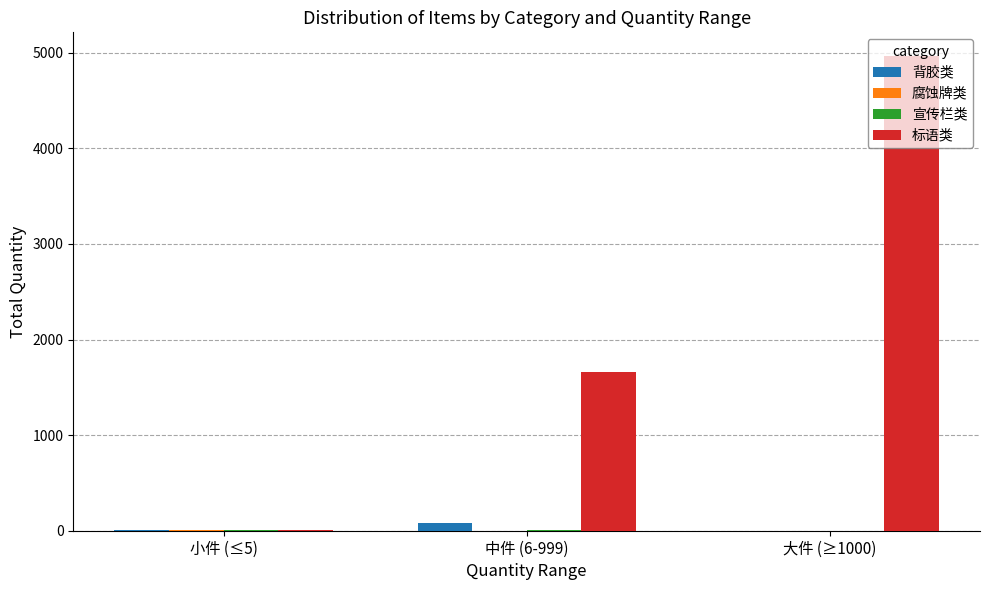

How many 背胶类 values are between 0 and 76?

3